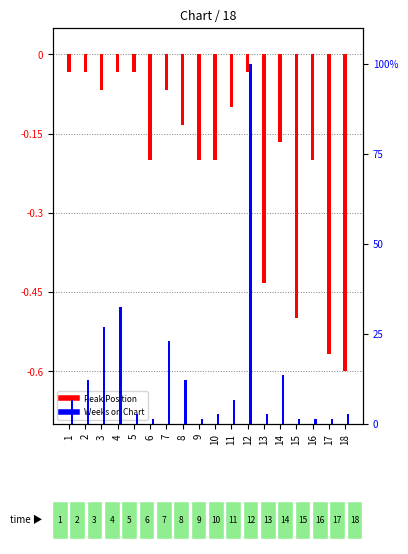

What is the value of the Weeks on Chart bar at the 3rd from the left?

0.3